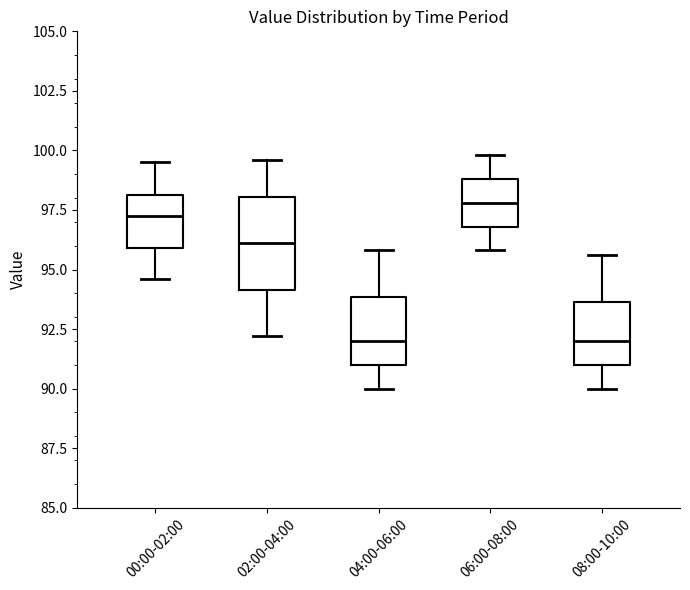

Reading left to right, read every box against the y-axis: the position of its median line, the range the box covers, and the ends of its whiskers. The values are not printed on the chart, so give them approximately, as read against the axis.

00:00-02:00: median 97.5, box 96.0 to 98.0, whiskers 94.5 to 99.5
02:00-04:00: median 96.0, box 94.0 to 98.0, whiskers 92.0 to 99.5
04:00-06:00: median 92.0, box 91.0 to 94.0, whiskers 90.0 to 96.0
06:00-08:00: median 98.0, box 97.0 to 99.0, whiskers 96.0 to 100.0
08:00-10:00: median 92.0, box 91.0 to 93.5, whiskers 90.0 to 95.5